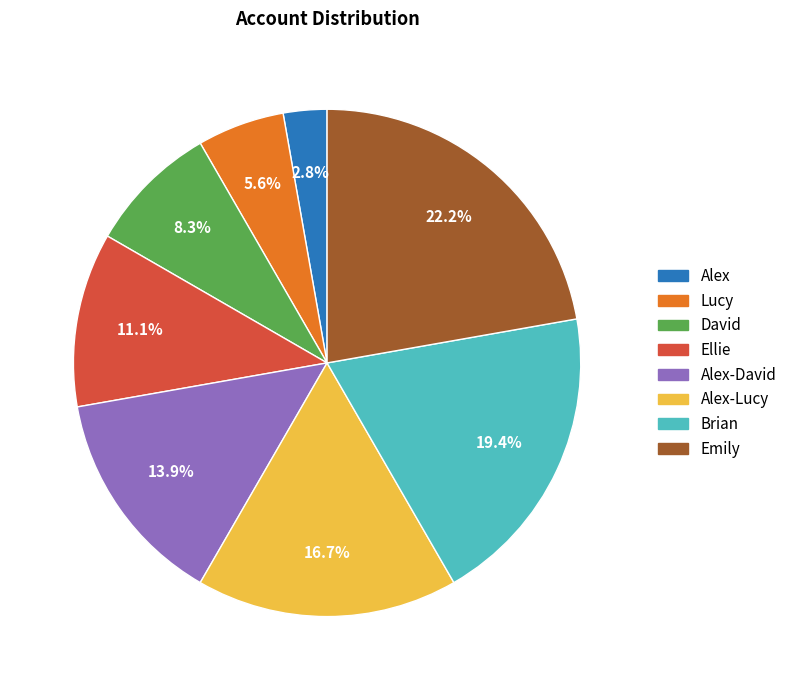

To the nearest percent, what is the combined percentage of Alex-Lucy and Lucy?

22%